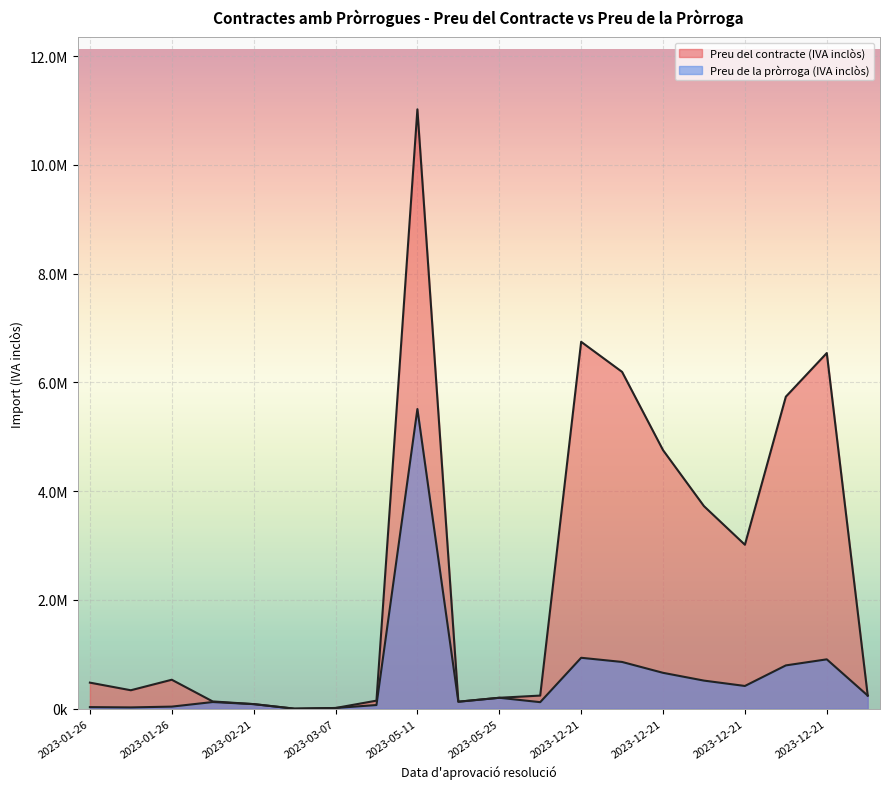

What is the average value of the Preu del contracte (IVA inclòs) series?

2514339.9